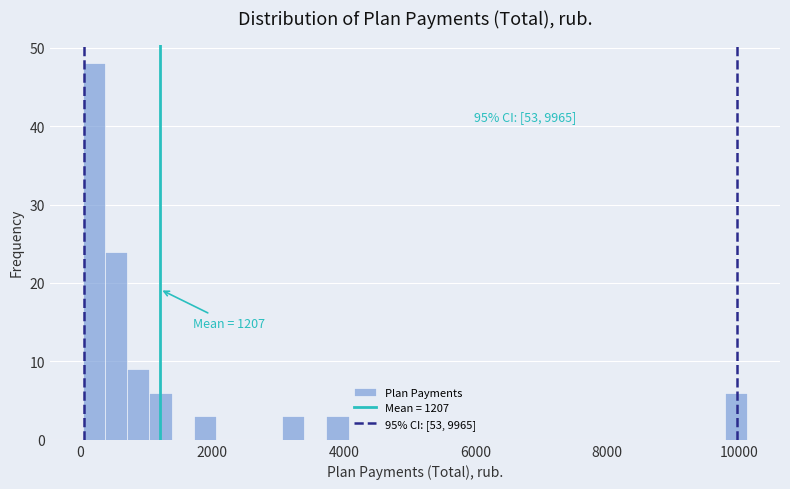

Around what value on the x-axis is the tallest bar? Give the approximate position of its centre, as read against the axis.

200